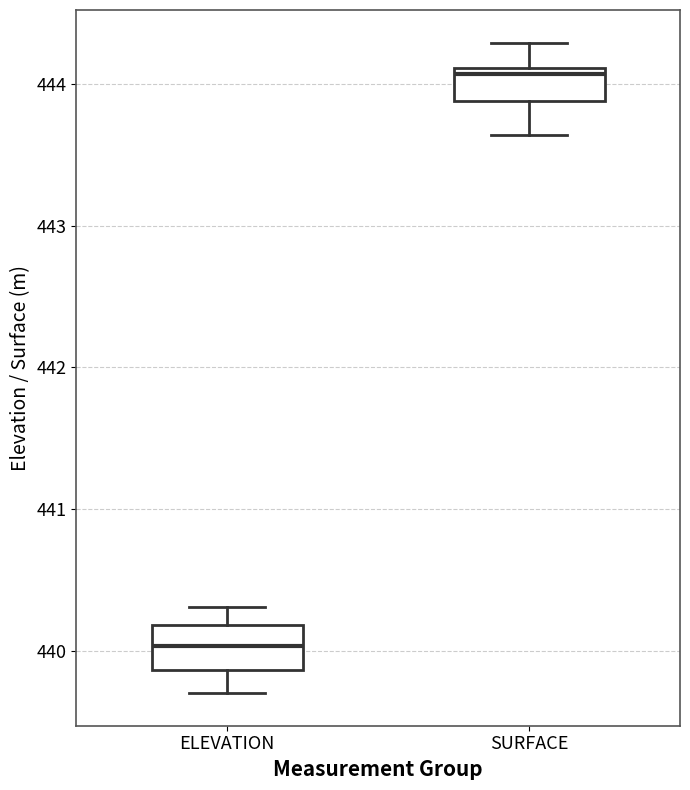

Reading left to right, transcribe this box plot: for each box, give where its median line is, the range the box spans, and where its two whiskers end, as read against the y-axis. The values are not printed on the chart, so give them approximately, as read against the axis.

ELEVATION: median 440.0, box 439.9 to 440.2, whiskers 439.7 to 440.3
SURFACE: median 444.1 (just below the box's upper edge), box 443.9 to 444.1, whiskers 443.6 to 444.3